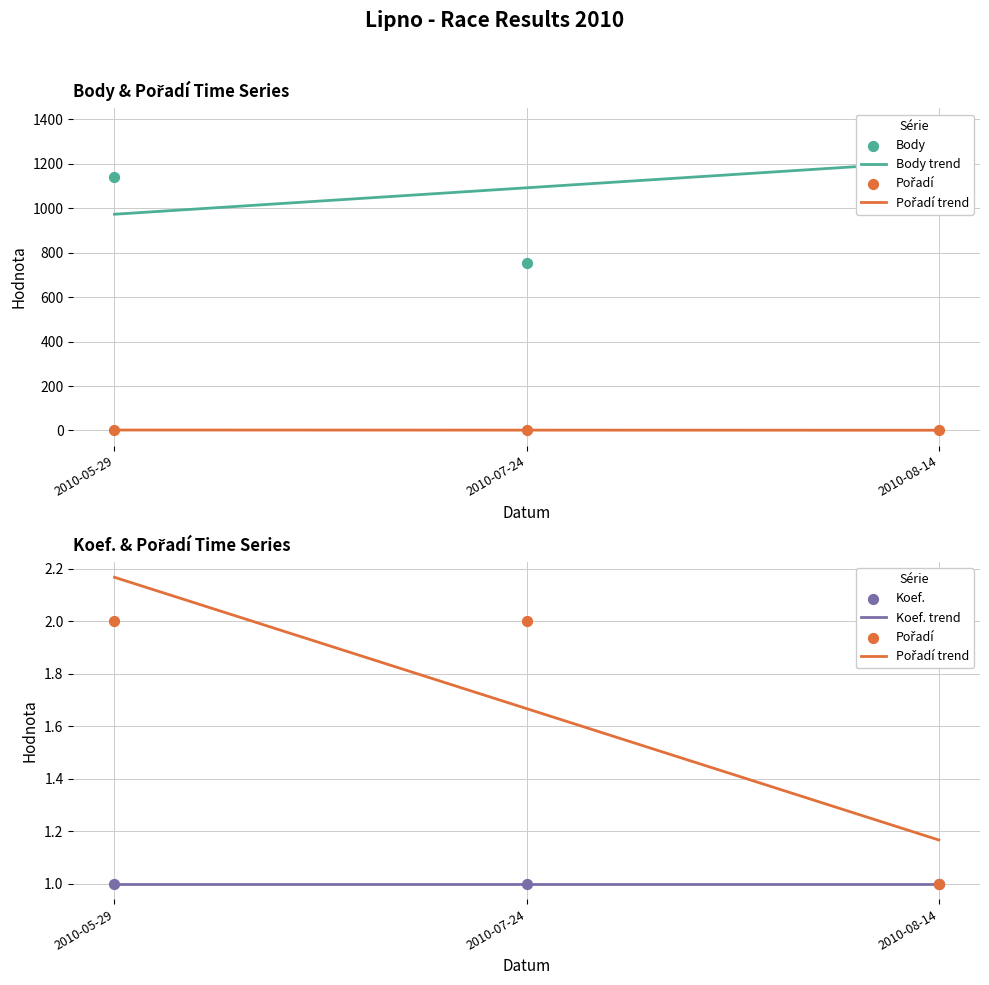

What is the total value across all series at 2010-05-29?

1144